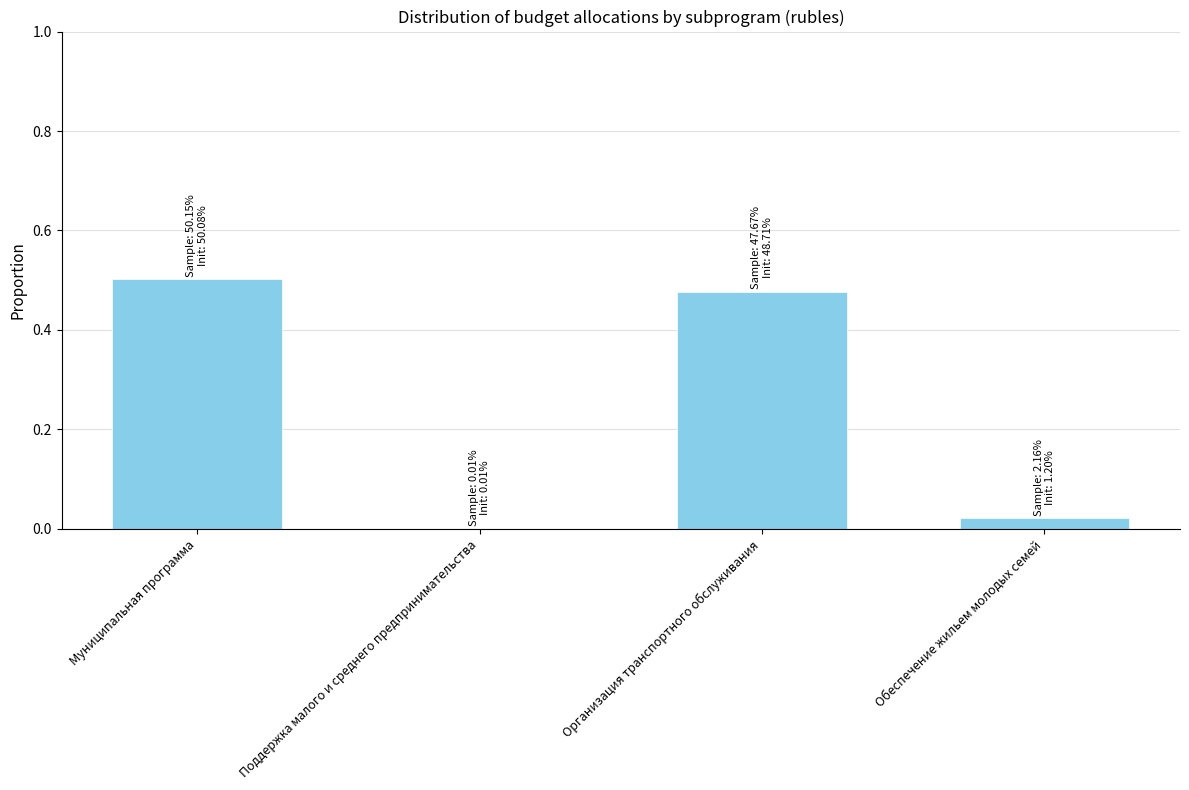

The chart shows a value of 0.5 at Организация транспортного обслуживания. True or false?

True